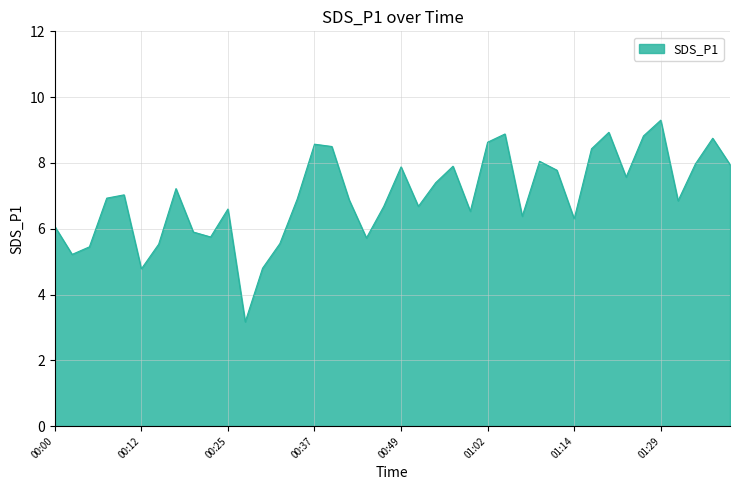

What is the greatest value displayed?

9.3